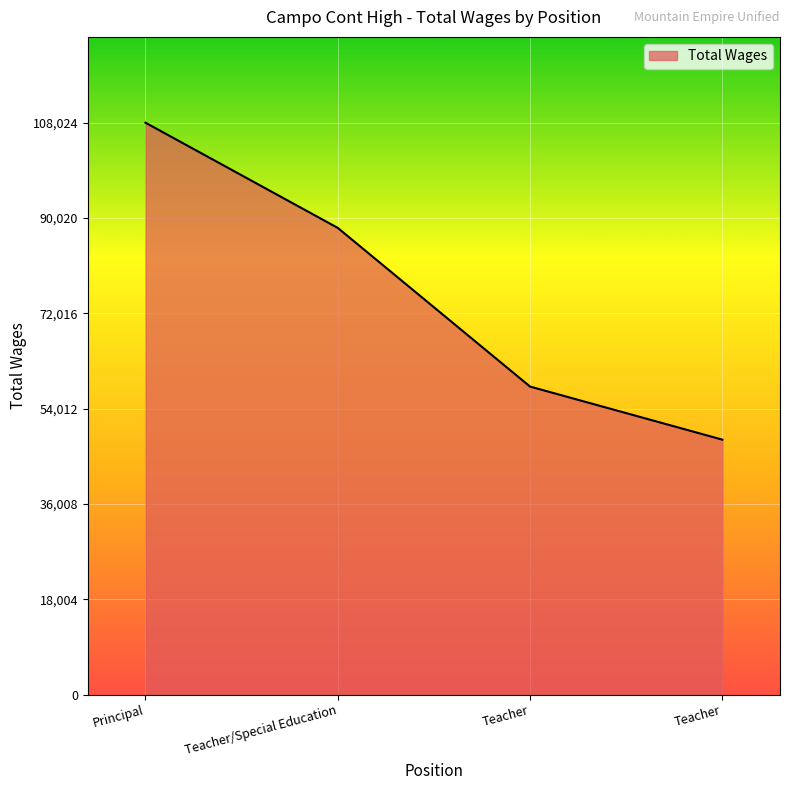

Between Teacher/Special Education and Teacher, which is larger?

Teacher/Special Education